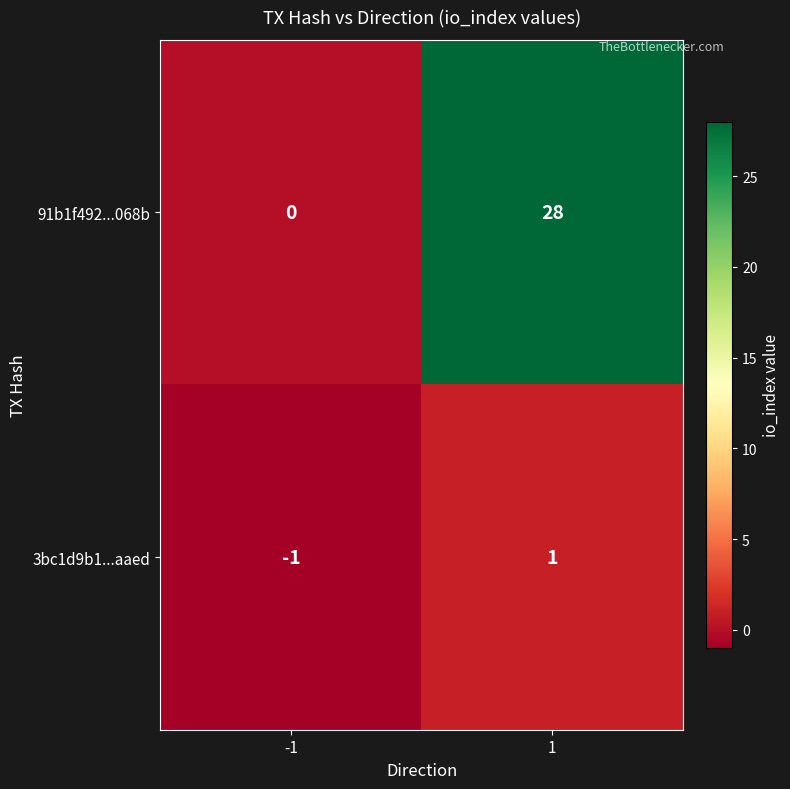

What is the total value across all series at -1?

-1